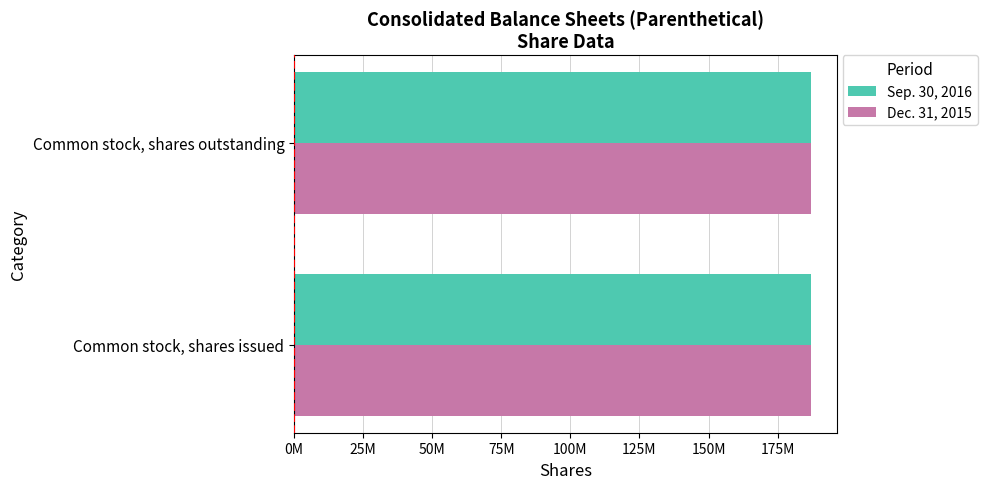

What are all the series names shown in the legend?

Sep. 30, 2016, Dec. 31, 2015